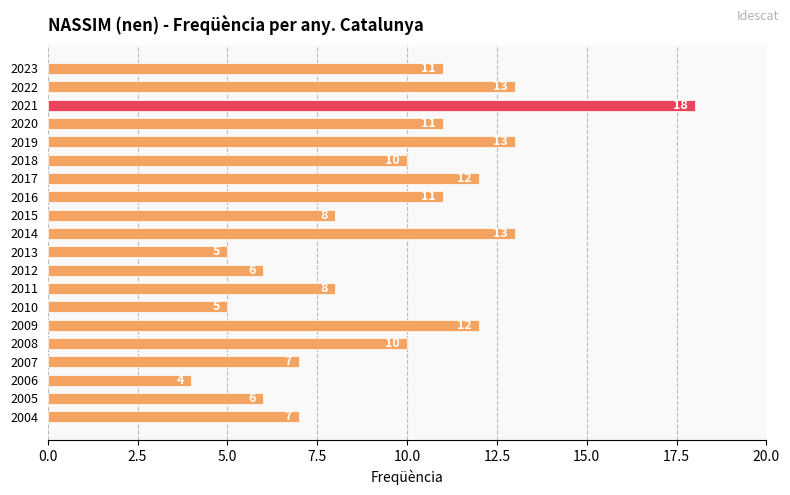

What is the value of the 5th bar from the top?

13